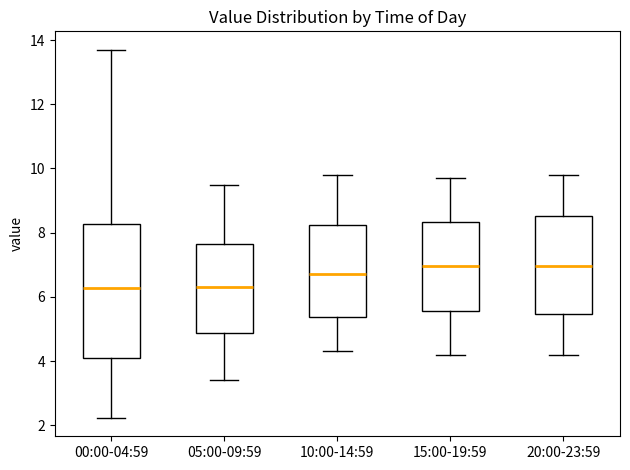

Reading left to right, read every box against the y-axis: the position of its median line, the range the box covers, and the ends of its whiskers. The values are not printed on the chart, so give them approximately, as read against the axis.

00:00-04:59: median 6.2, box 4.0 to 8.2, whiskers 2.2 to 13.8
05:00-09:59: median 6.4, box 4.8 to 7.6, whiskers 3.4 to 9.6
10:00-14:59: median 6.8, box 5.4 to 8.2, whiskers 4.4 to 9.8
15:00-19:59: median 7.0, box 5.6 to 8.4, whiskers 4.2 to 9.8
20:00-23:59: median 7.0, box 5.4 to 8.6, whiskers 4.2 to 9.8